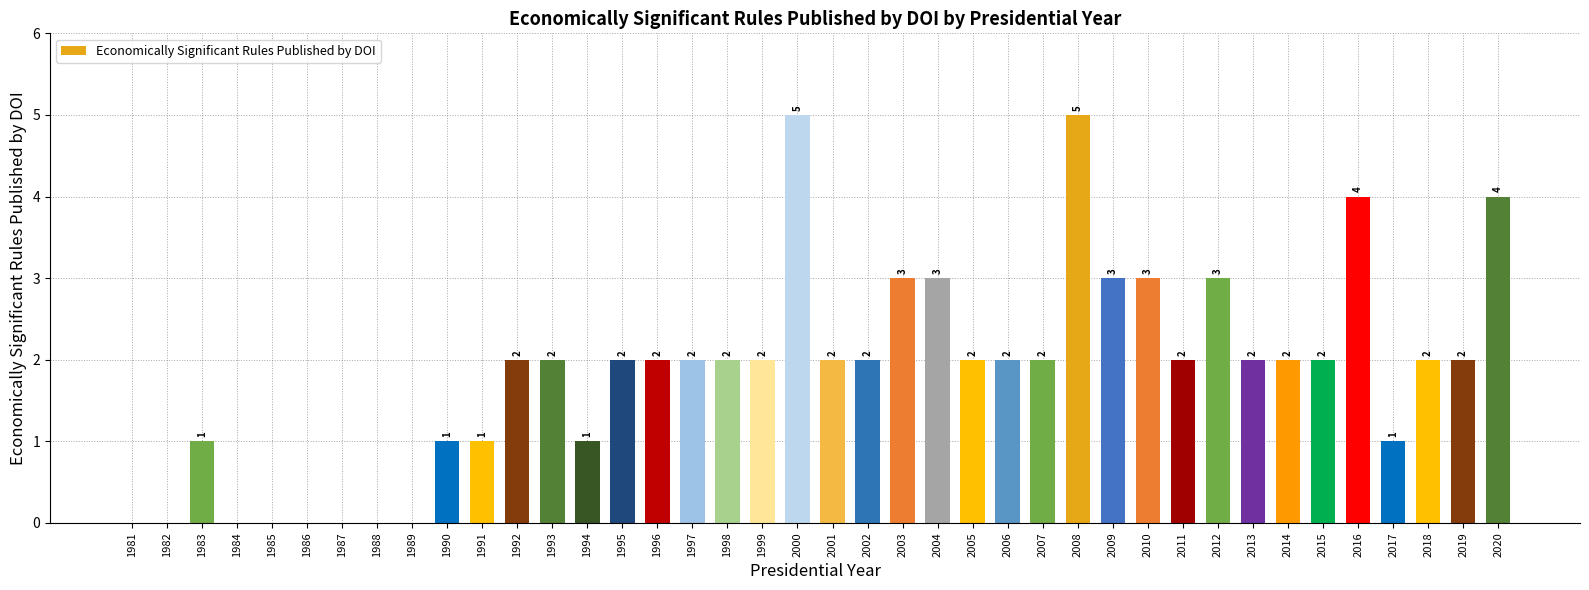

What is the change in value from 1990 to 1998?

+1